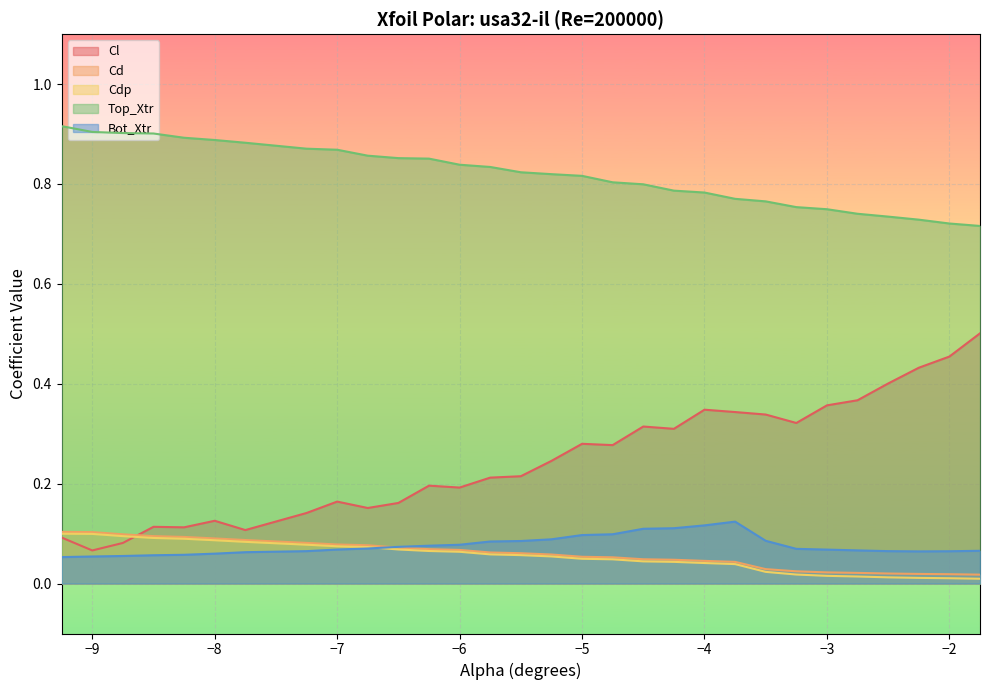

What is the difference between the second highest and second lowest values in the Bot_Xtr series?

0.1